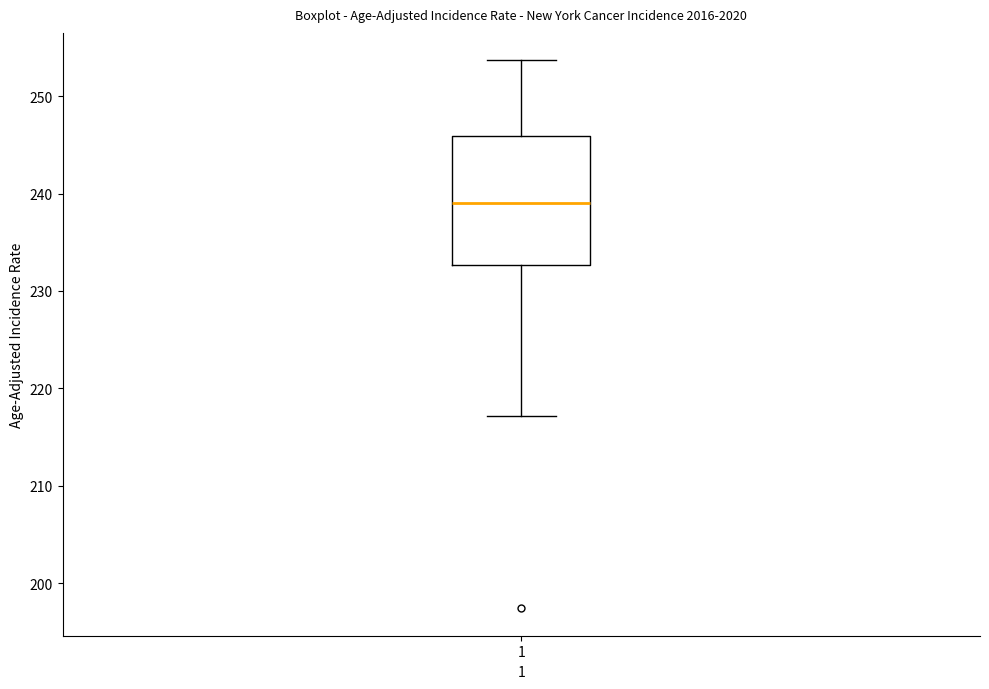

Where does the lower whisker of the box at x = 1 end on the y-axis? The values are not printed on the chart, so give them approximately, as read against the axis.

217